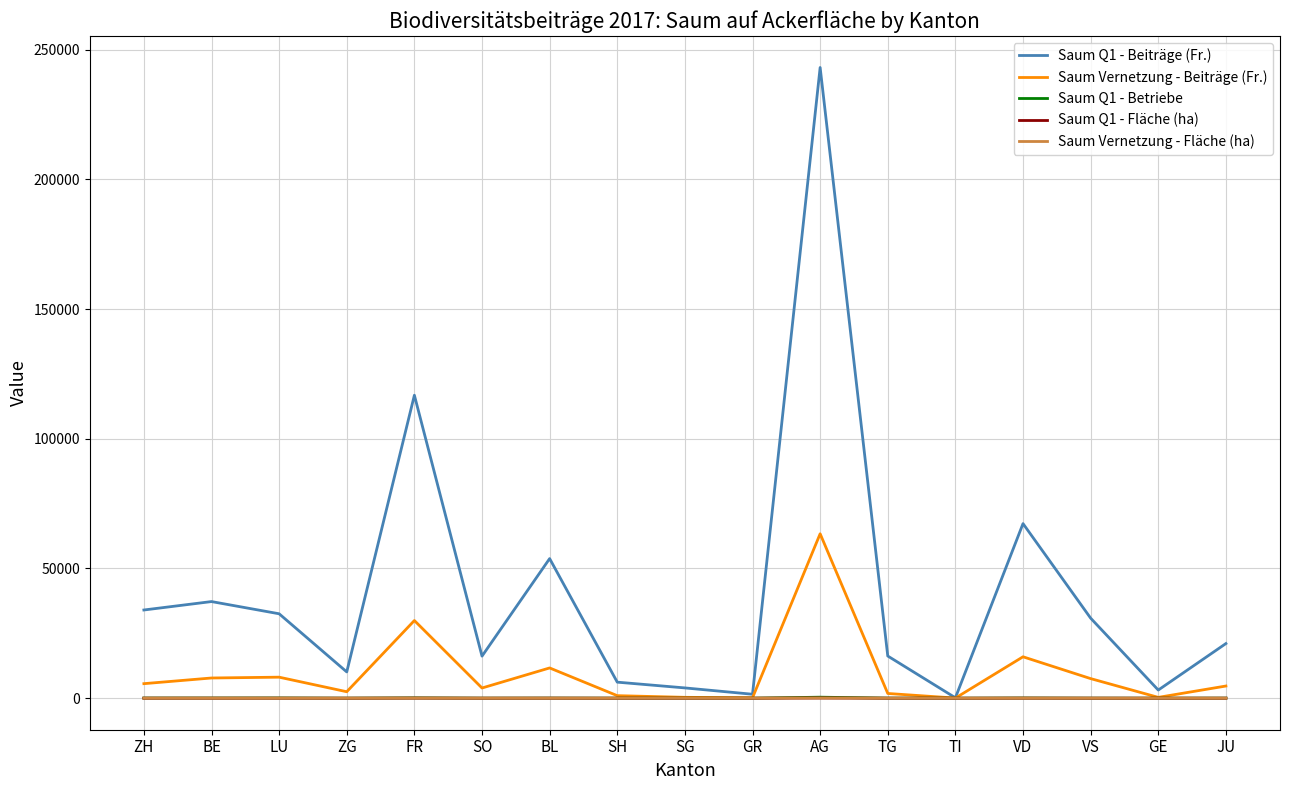

Which series has the largest range (max minus min)?

Saum Q1 - Beiträge (Fr.)